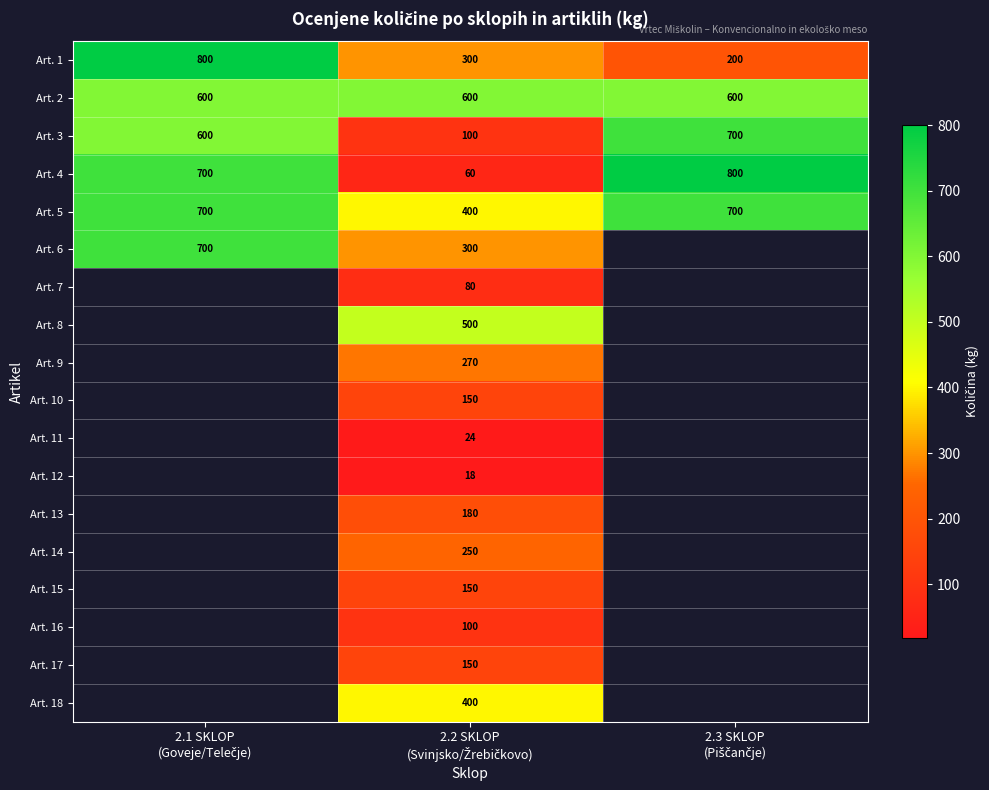

What is the highest value of the Art. 2 series?

600